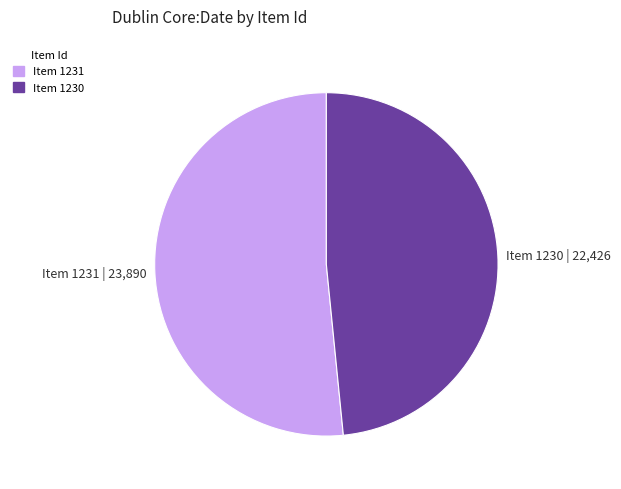

Do Item 1231 | 23,890 and Item 1230 | 22,426 together represent more than half of the pie?

Yes